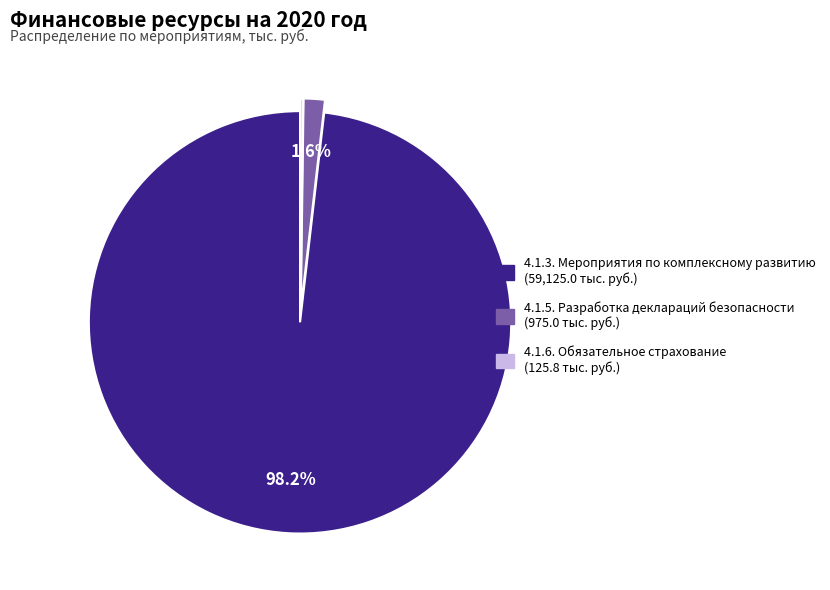

Combined, do 4.1.3. Мероприятия по комплексному развитию and 4.1.5. Разработка деклараций безопасности account for over 50%?

Yes